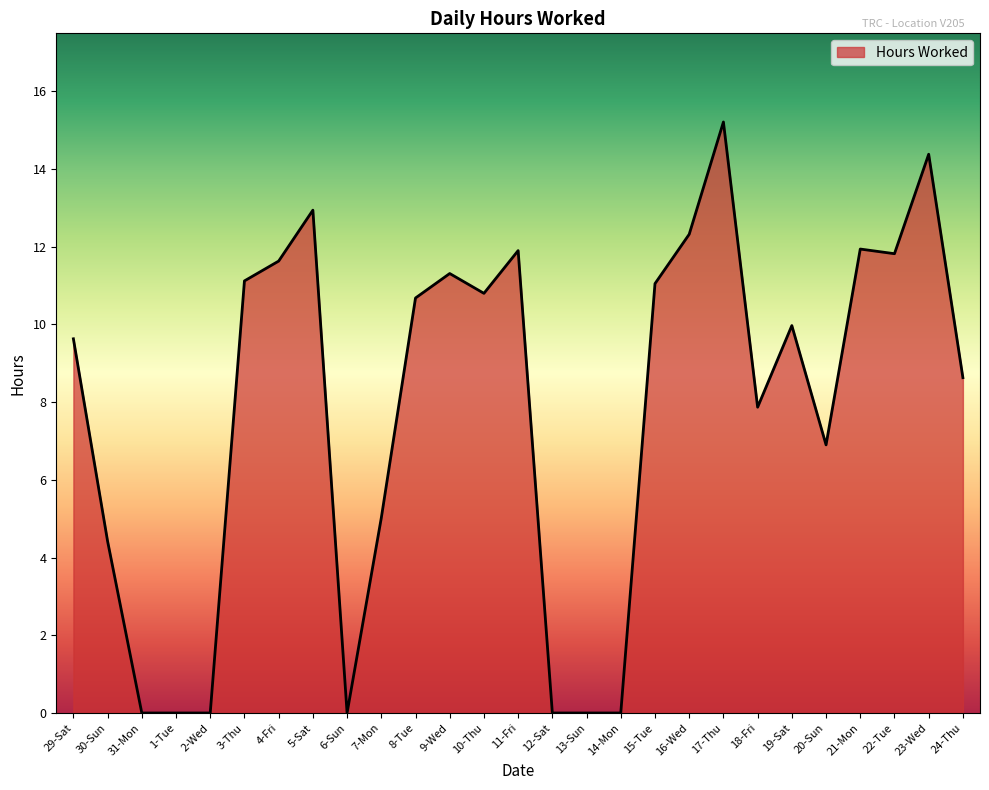

What is the greatest value displayed?

15.2